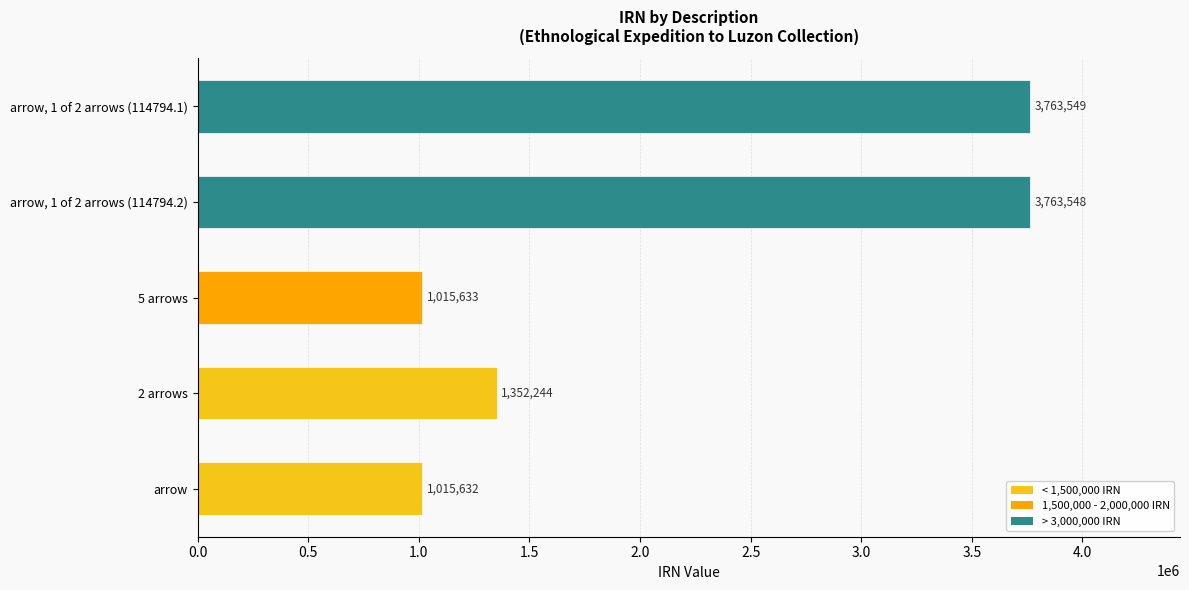

Which category has the highest value across all series?

arrow, 1 of 2 arrows (114794.1)